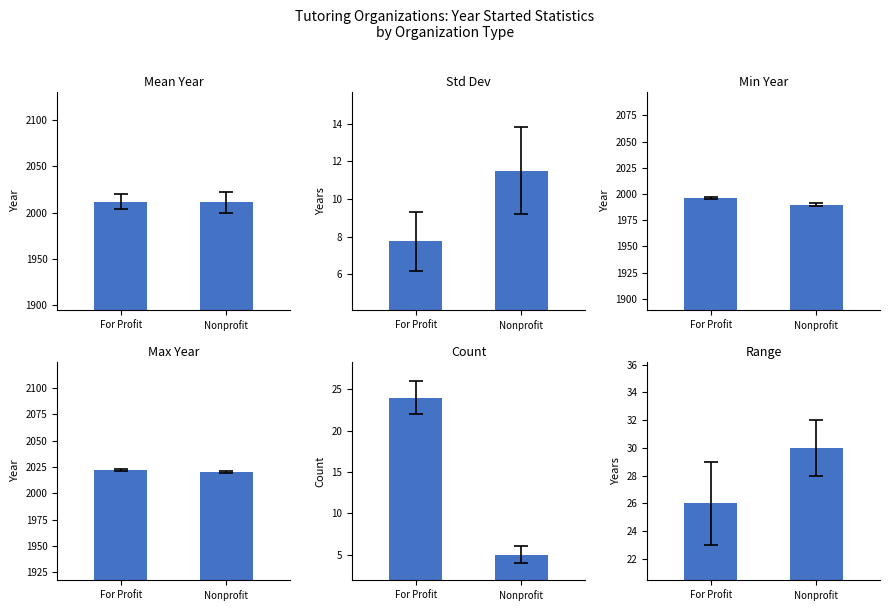

Reading right to left, list all the values displayed in this chart.

Mean Year: 2011.2	2012.1
Std Dev: 11.5	7.7
Min Year: 1990.0	1996.0
Max Year: 2020.0	2022.0
Count: 5.0	24.0
Range: 30.0	26.0